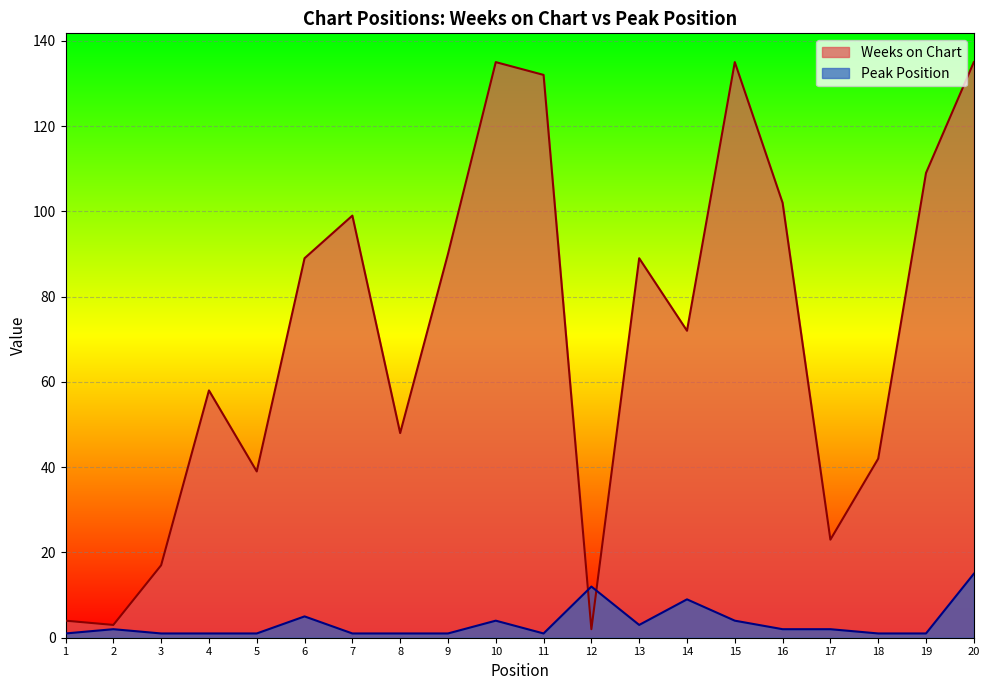

Which category has the lowest value in the Peak Position series?

1